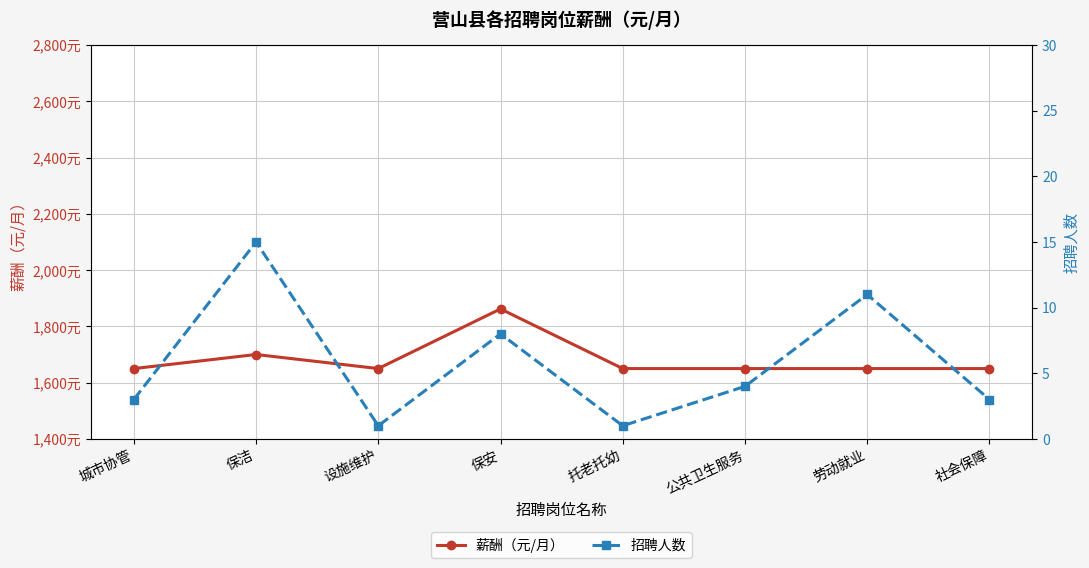

Reading left to right, extract all data points from this chart.

薪酬（元/月）: 1650	1700	1650	1862	1650	1650	1650	1650
招聘人数: 3	15	1	8	1	4	11	3